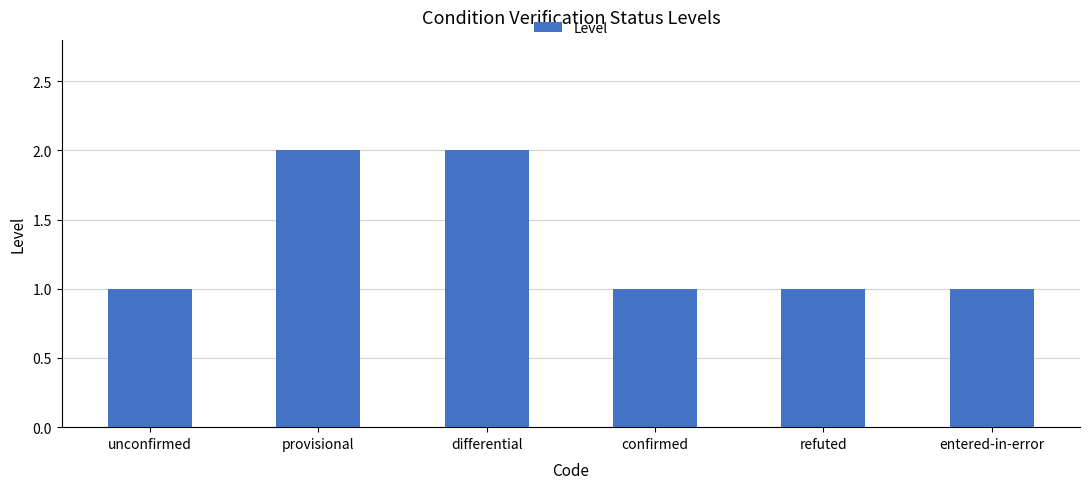

Reading right to left, list all the values displayed in this chart.

1	1	1	2	2	1